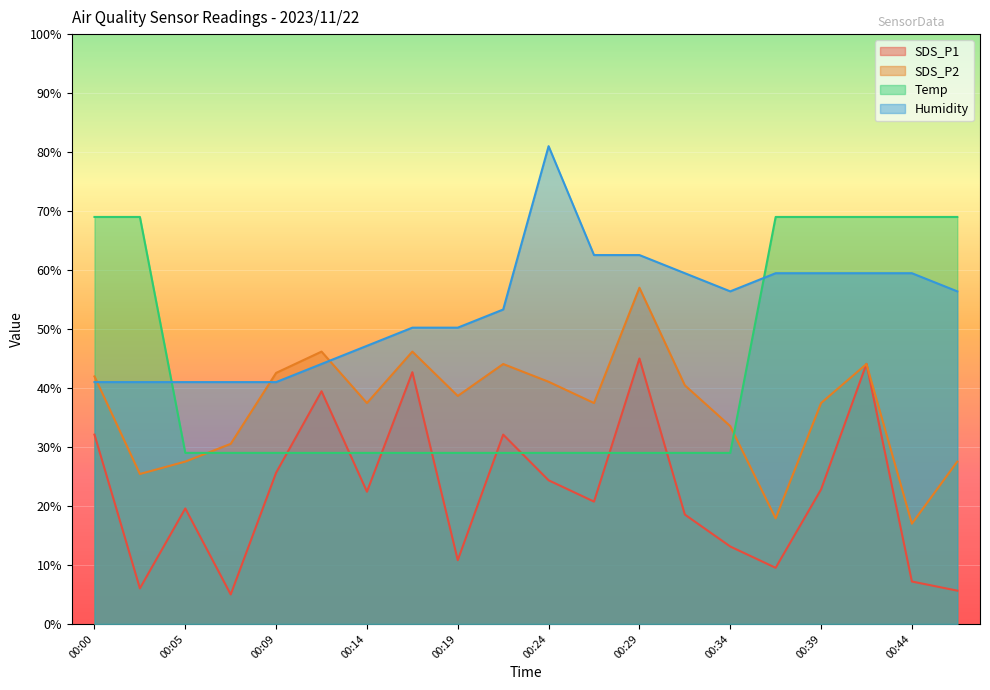

Reading right to left, transcribe all the data shown in this chart.

SDS_P1: 00:46=5.6	00:44=7.2	00:41=44.1	00:39=22.8	00:36=9.5	00:34=13.1	00:32=18.5	00:29=45.0	00:27=20.7	00:24=24.4	00:22=32.1	00:19=10.8	00:17=42.7	00:14=22.4	00:12=39.5	00:09=25.6	00:07=5.0	00:05=19.6	00:02=6.0	00:00=32.1
SDS_P2: 00:46=27.5	00:44=17.0	00:41=44.1	00:39=37.5	00:36=17.9	00:34=33.5	00:32=40.5	00:29=57.0	00:27=37.5	00:24=41.1	00:22=44.1	00:19=38.7	00:17=46.2	00:14=37.5	00:12=46.2	00:09=42.6	00:07=30.5	00:05=27.5	00:02=25.4	00:00=42.0
Temp: 00:46=69.0	00:44=69.0	00:41=69.0	00:39=69.0	00:36=69.0	00:34=29.0	00:32=29.0	00:29=29.0	00:27=29.0	00:24=29.0	00:22=29.0	00:19=29.0	00:17=29.0	00:14=29.0	00:12=29.0	00:09=29.0	00:07=29.0	00:05=29.0	00:02=69.0	00:00=69.0
Humidity: 00:46=56.4	00:44=59.5	00:41=59.5	00:39=59.5	00:36=59.5	00:34=56.4	00:32=59.5	00:29=62.5	00:27=62.5	00:24=81.0	00:22=53.3	00:19=50.2	00:17=50.2	00:14=47.2	00:12=44.1	00:09=41.0	00:07=41.0	00:05=41.0	00:02=41.0	00:00=41.0